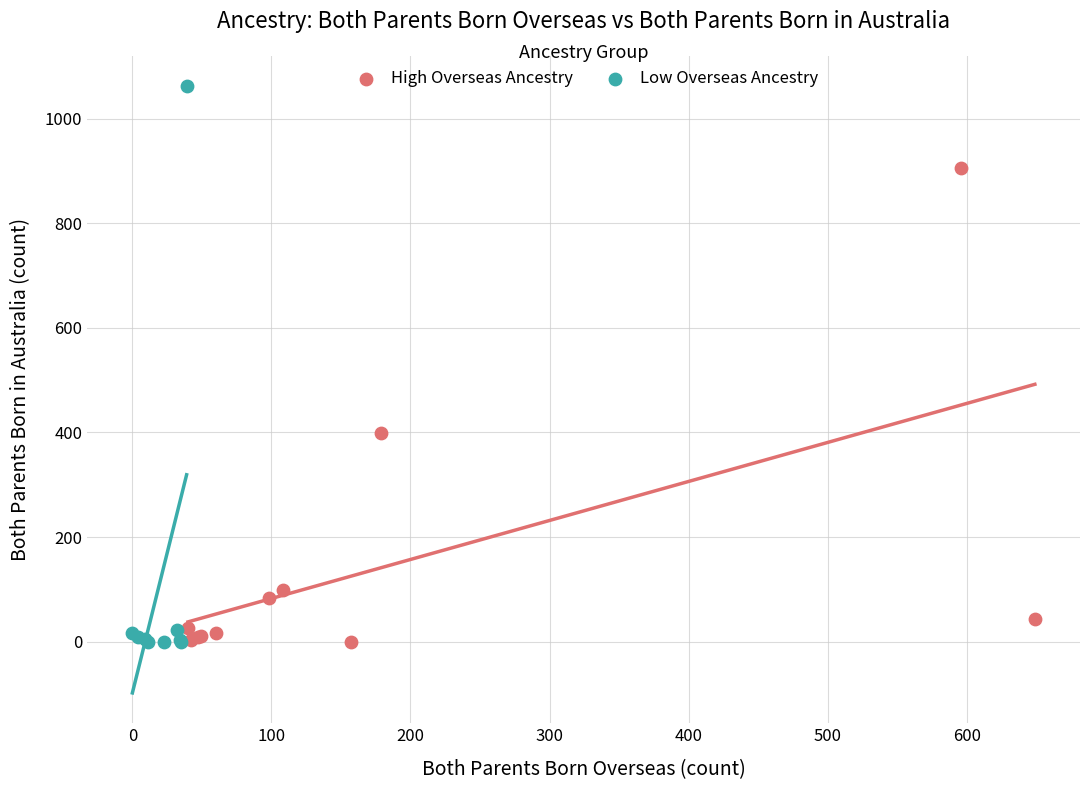

Which series reaches the maximum Y coordinate?

Low Overseas Ancestry